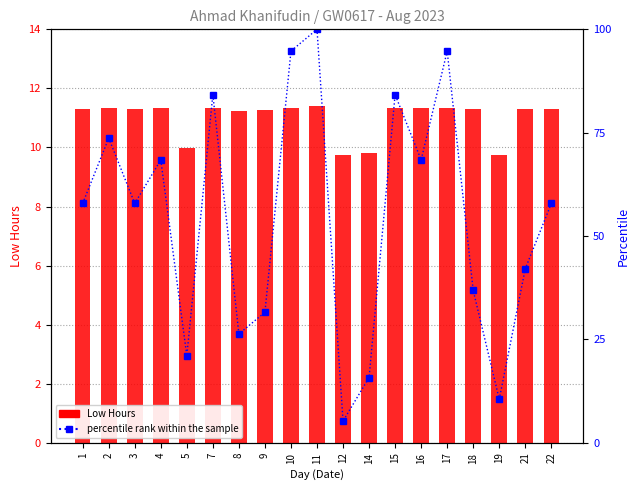

What is the total value across all series at 11?

111.4